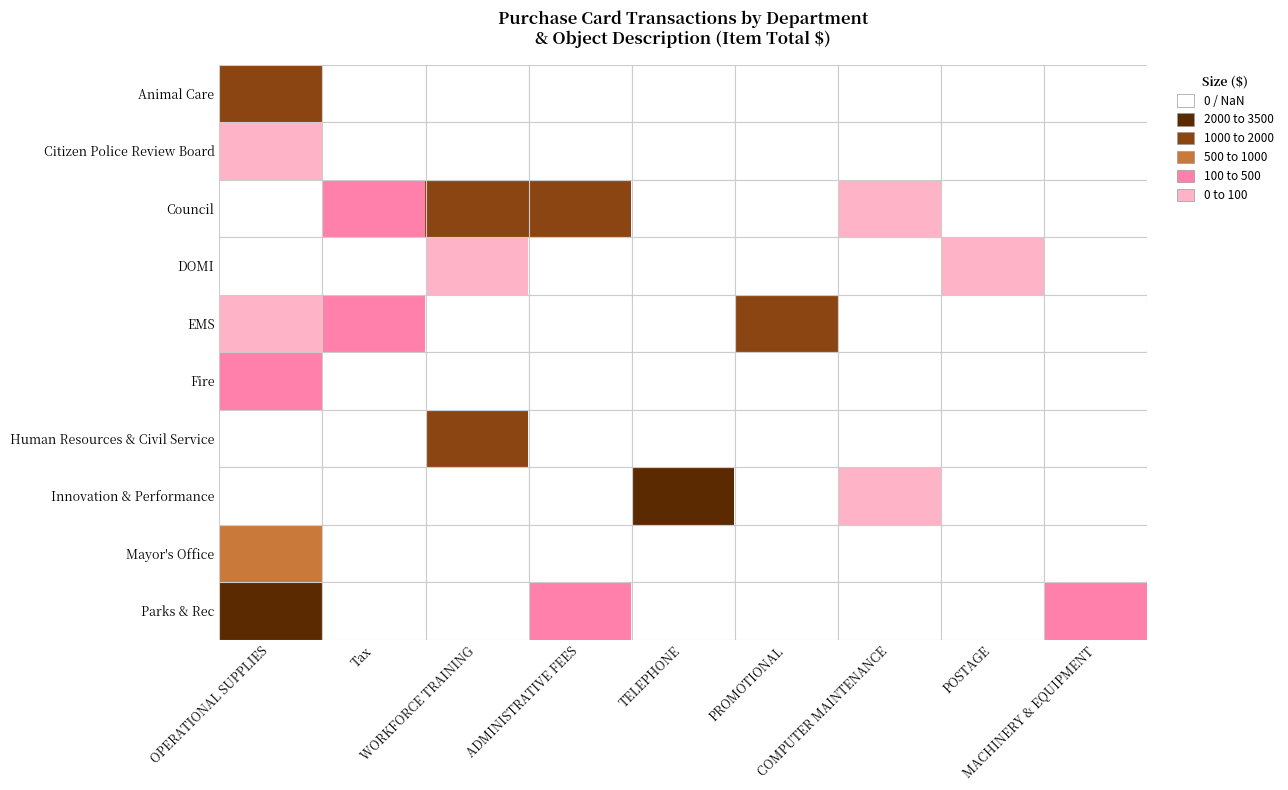

How many categories are shown in the chart?

9